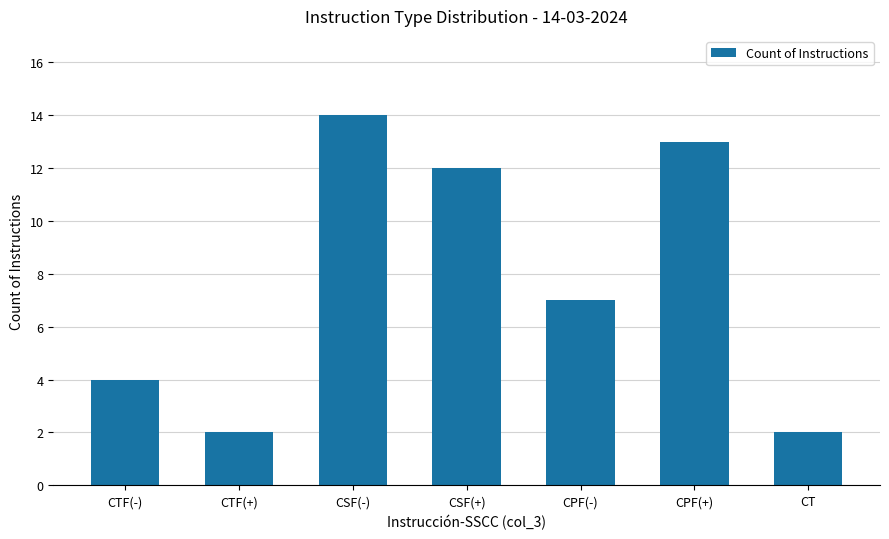

What is the maximum value shown in the chart?

14